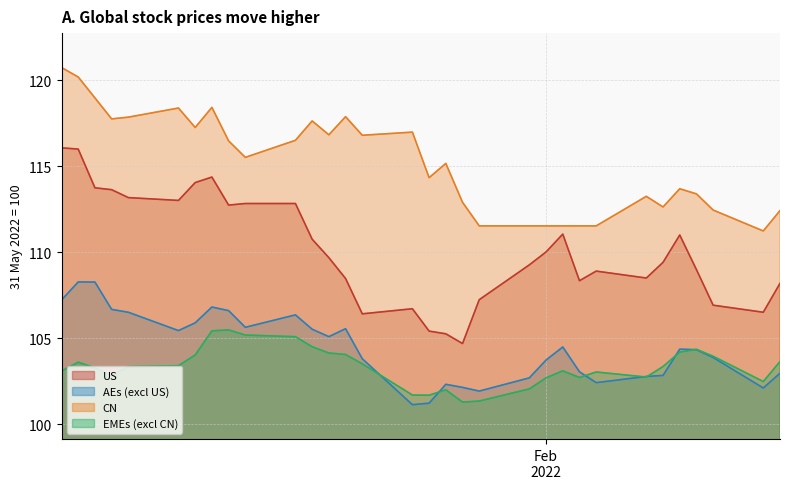

What is the average value of the CN series?

115.2